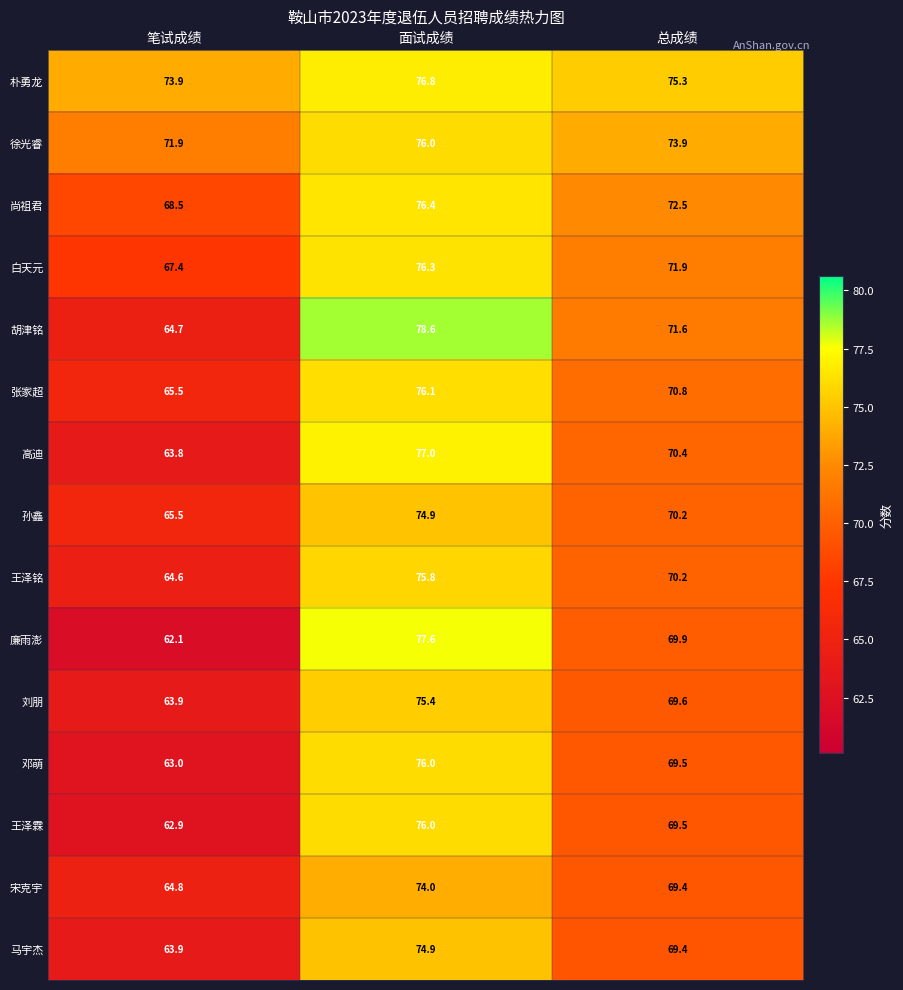

What is the difference between the highest and lowest values at 总成绩?

5.9